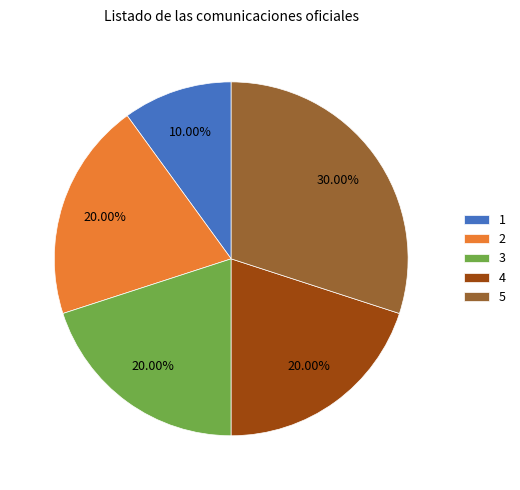

Does 3 account for over 50% of the chart?

No